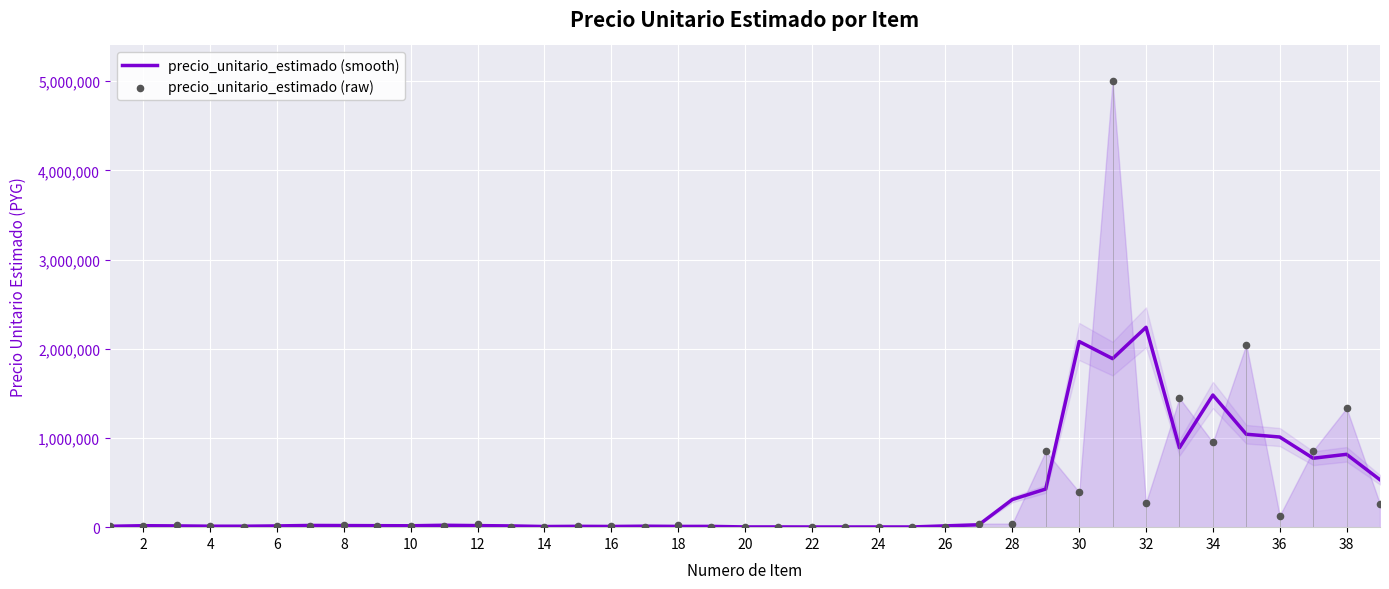

Which series reaches the maximum Y coordinate?

precio_unitario_estimado (raw)